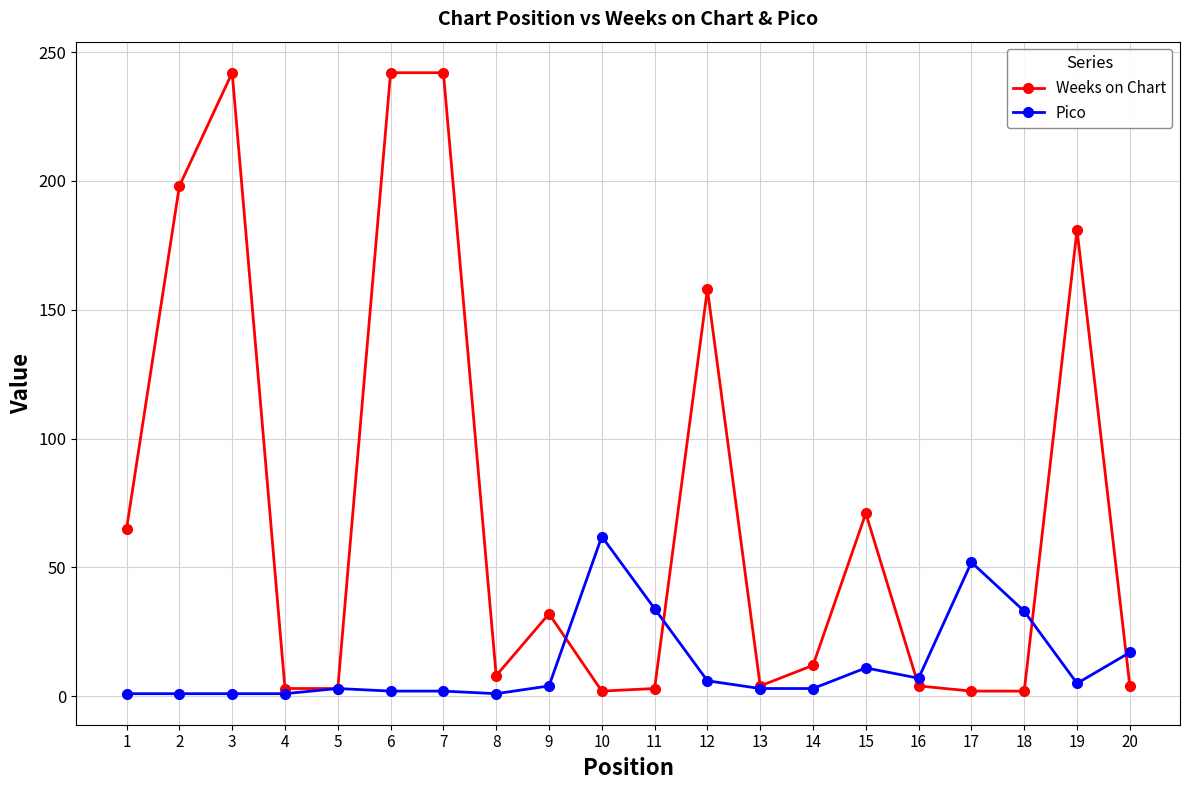

After their last crossing, which series has the higher values: Pico or Weeks on Chart?

Pico